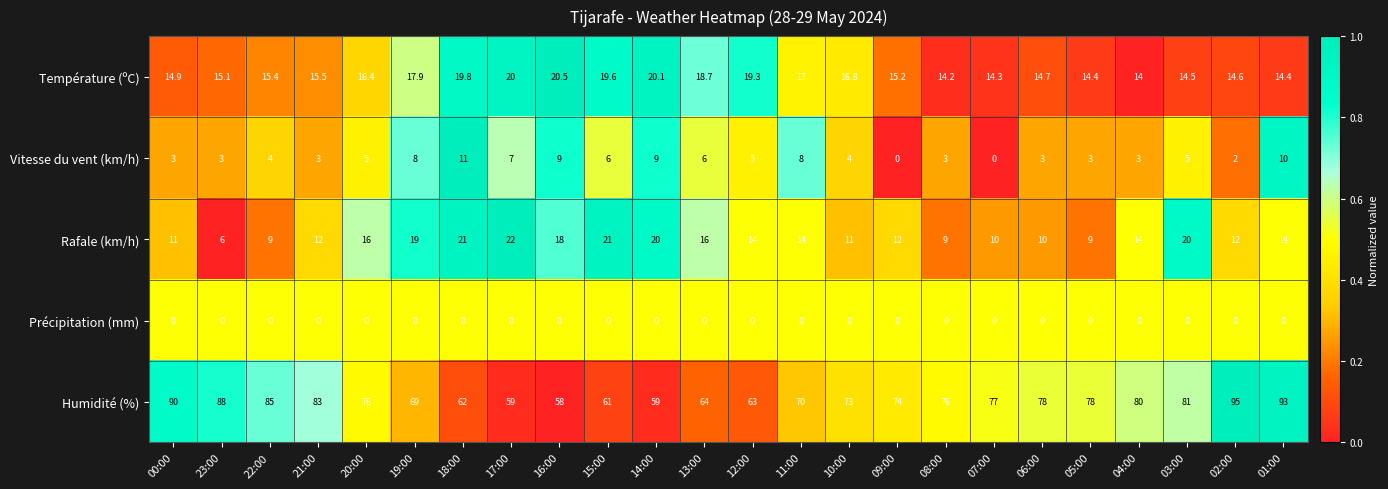

What is the sum of all Rafale (km/h) values?

340.0